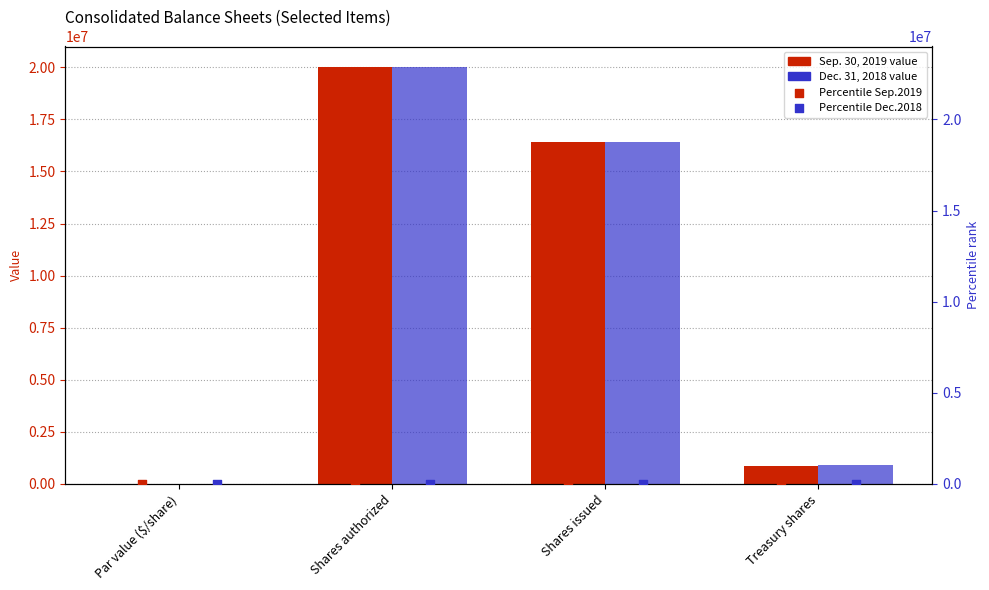

Which series has the largest total across all categories?

Dec. 31, 2018